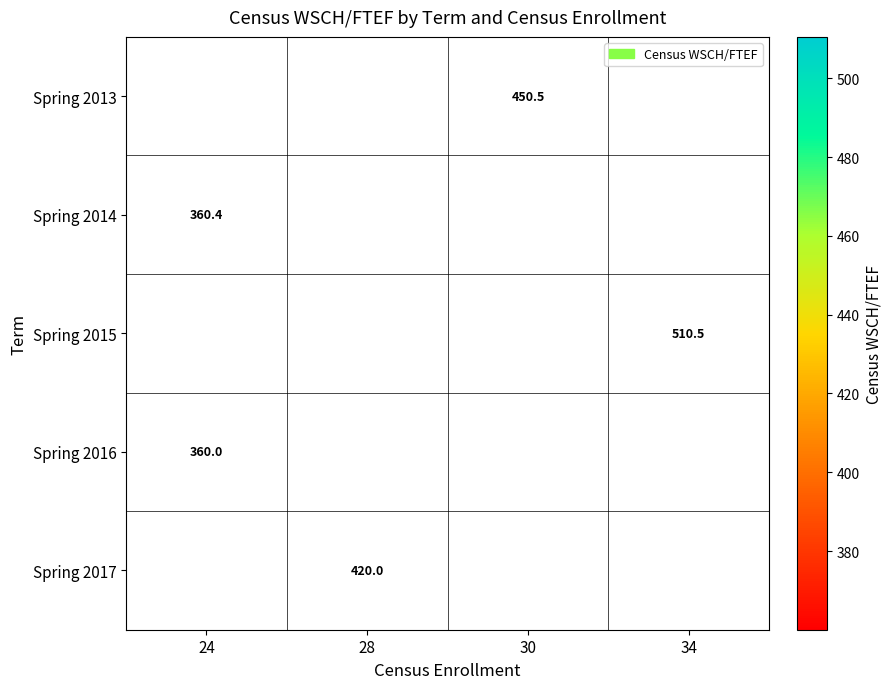

Which label corresponds to the smallest value in the chart?

24